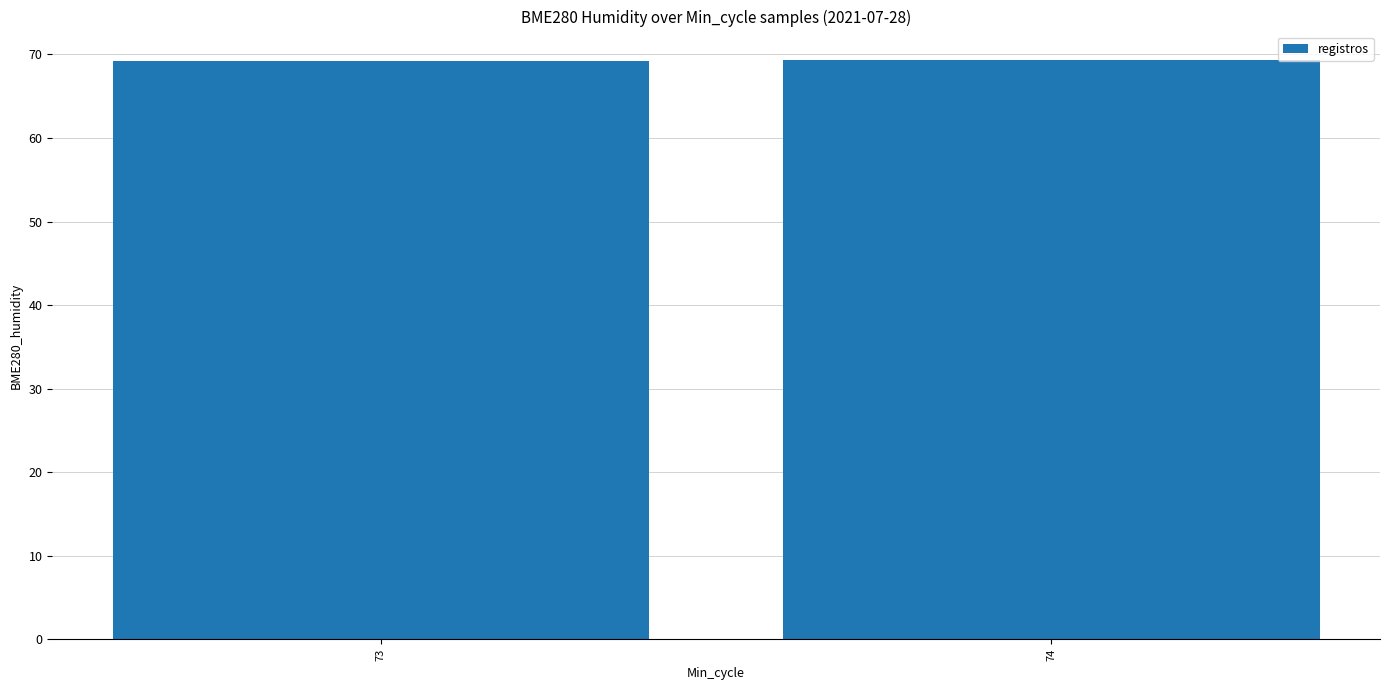

True or false: the data shows 69.3 at 74.

True